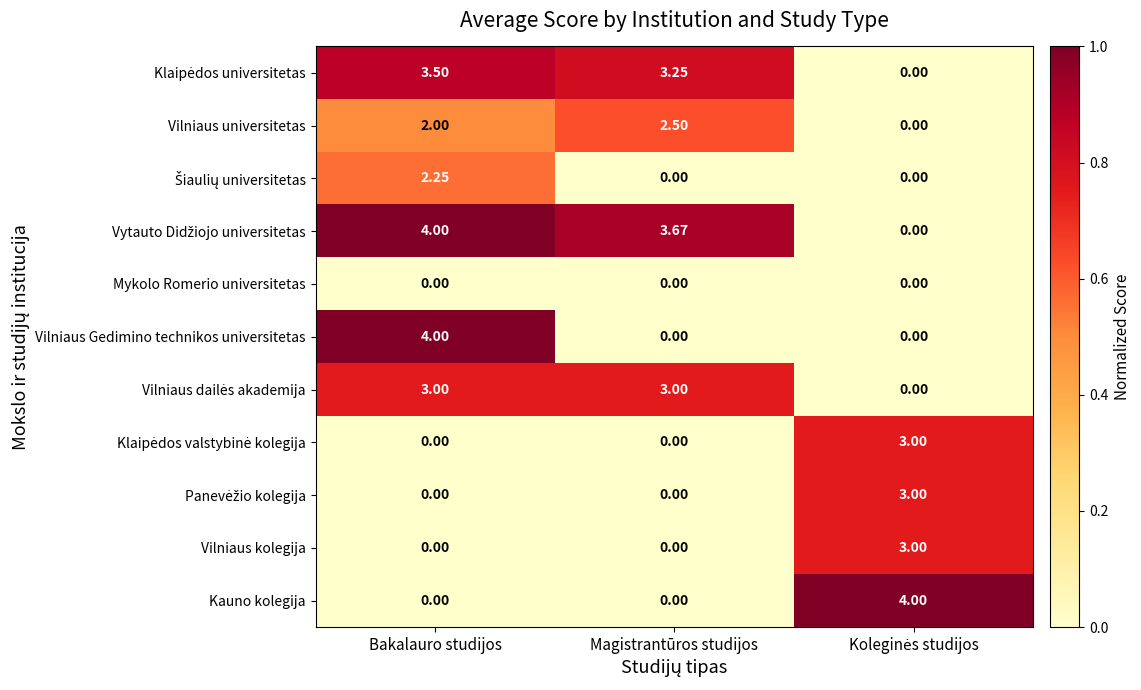

At which category is the sum across all series the highest?

Bakalauro studijos